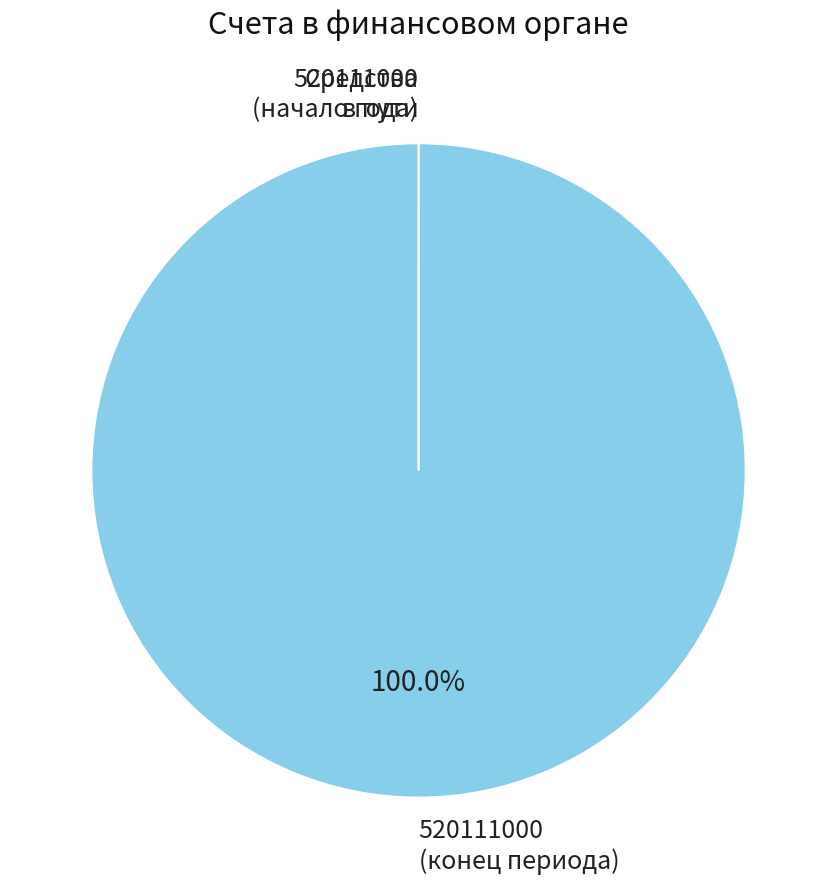

Does any single category account for the majority?

Yes